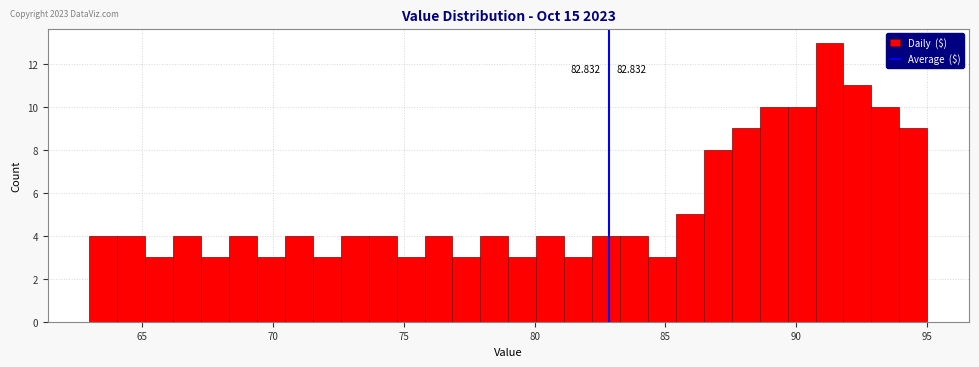

Read against the x-axis, roughly where is the centre of the tallest bar?

91.5